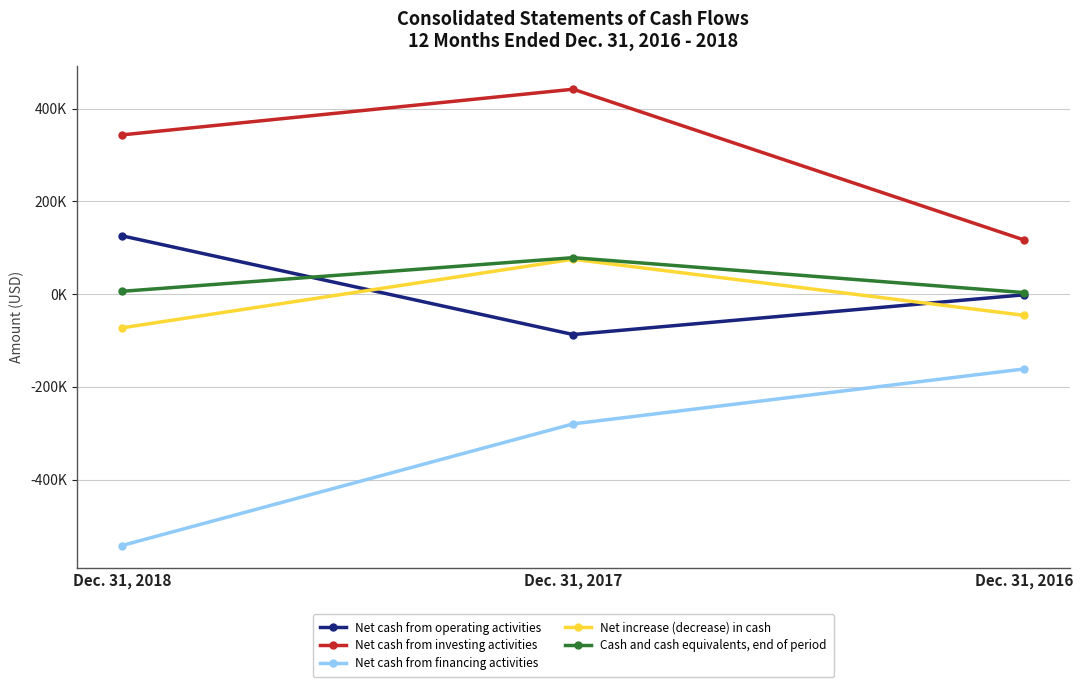

Does the chart have visible grid lines?

Yes